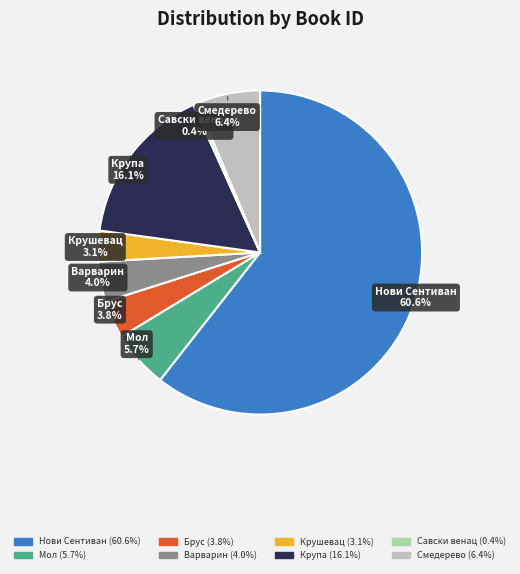

Which slice is the smallest?

Савски венац